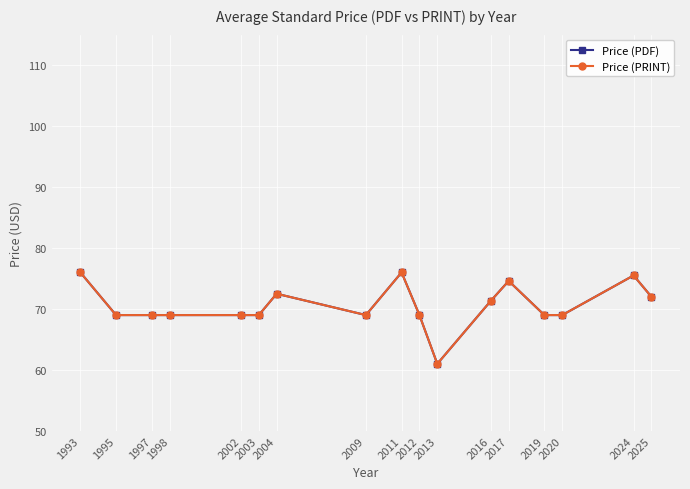

At which category is the sum across all series the highest?

1993